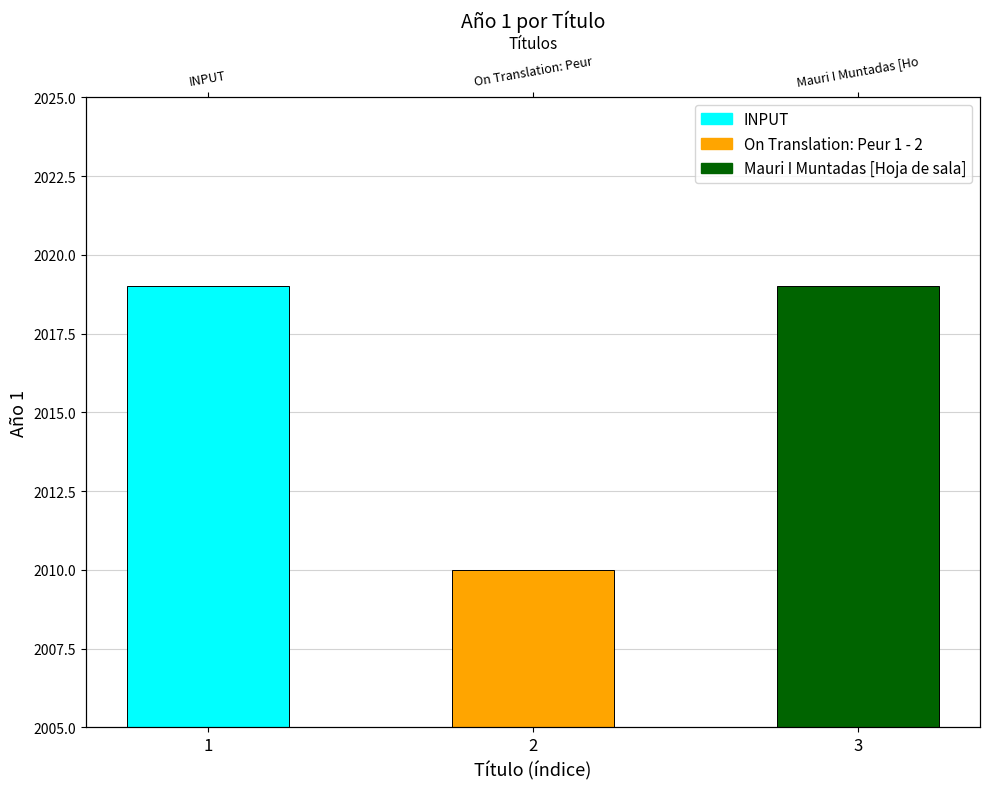

At which category does the chart reach its peak across all series?

1